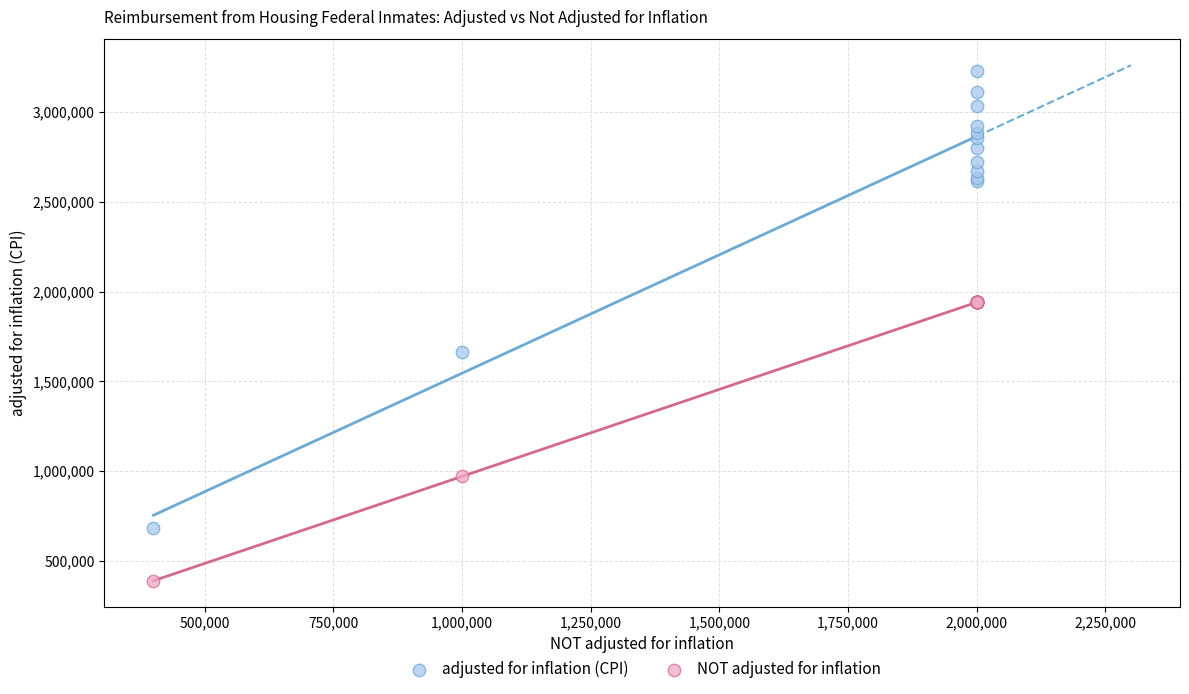

What are all the series names shown in the legend?

adjusted for inflation (CPI), NOT adjusted for inflation